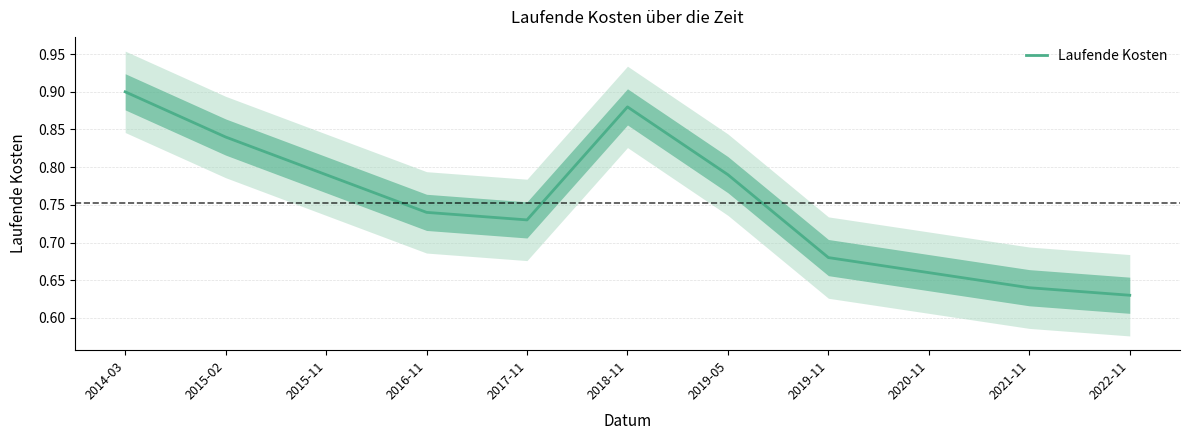

Reading right to left, list all the values displayed in this chart.

0.6	0.6	0.7	0.7	0.8	0.9	0.7	0.7	0.8	0.8	0.9